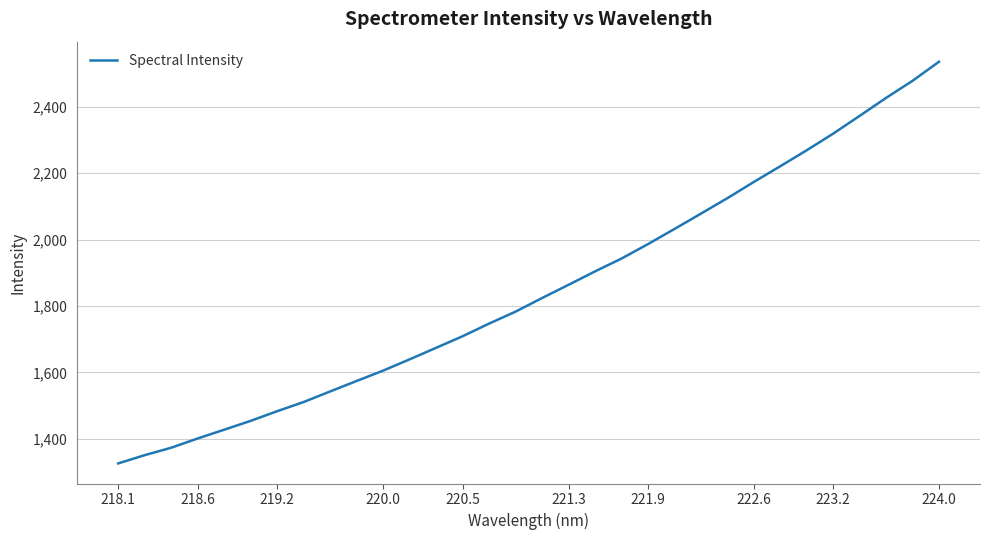

What is the minimum value shown in the chart?

1325.9